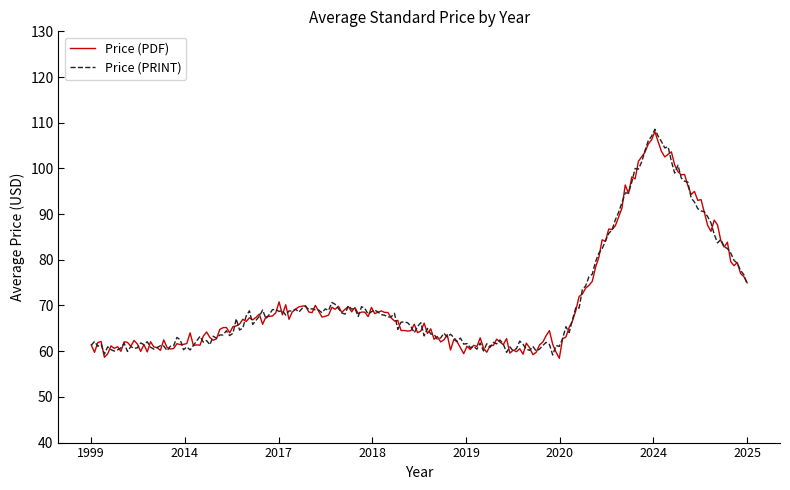

What is the greatest value displayed?

108.6